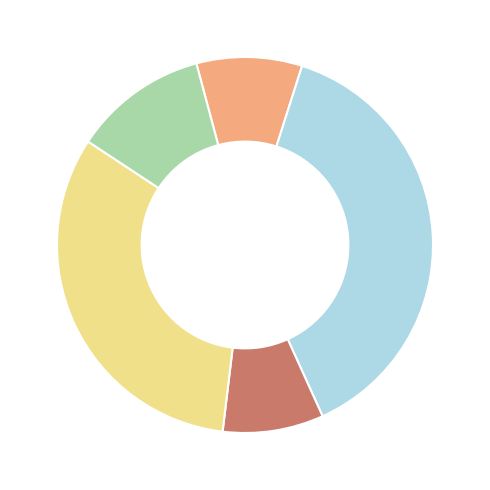

Does any single category account for the majority?

No